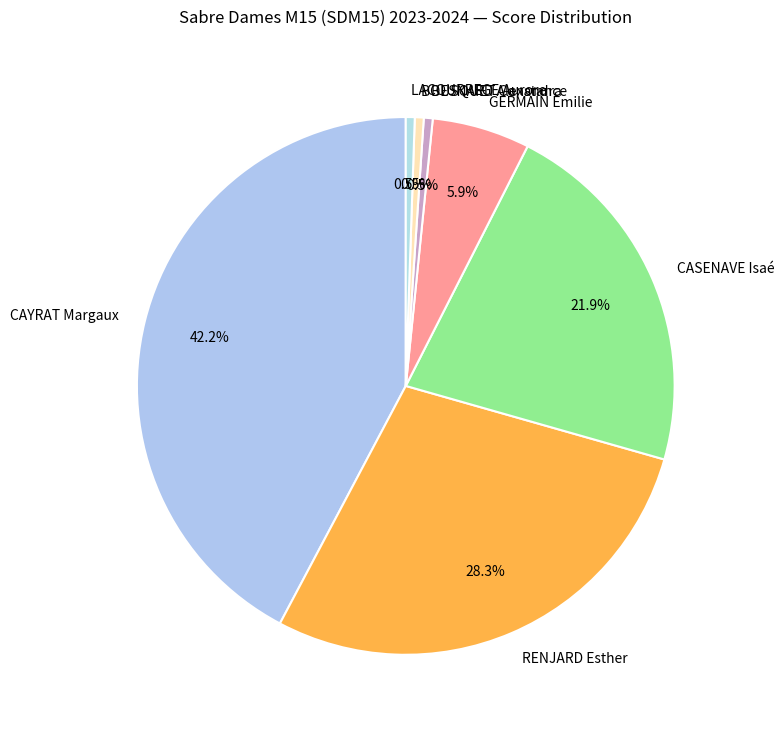

Which slice is the largest?

CAYRAT Margaux